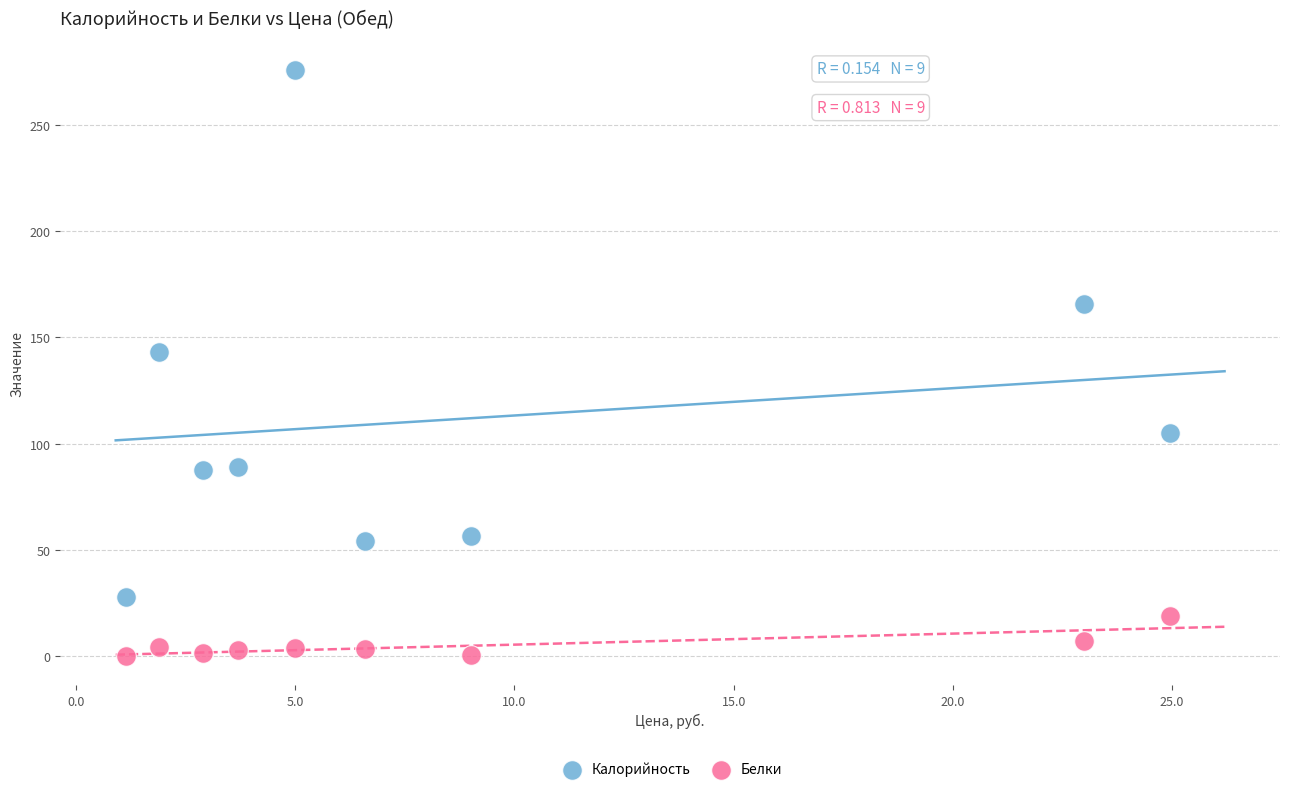

Which series contains the highest Y value?

Калорийность